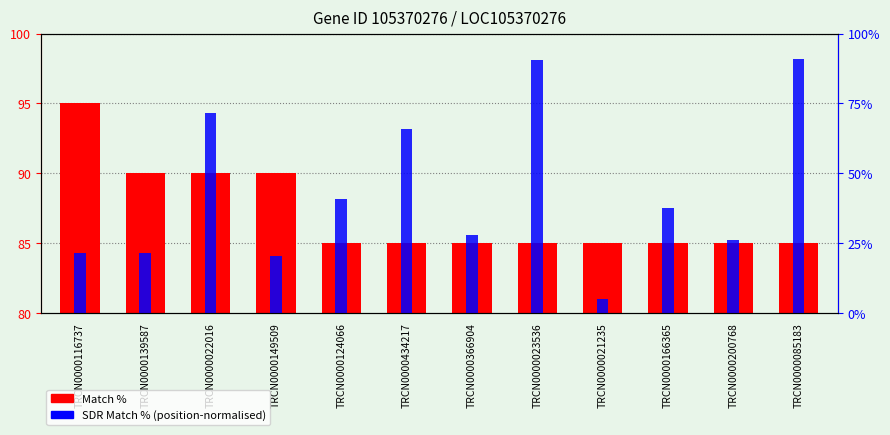

What is the value of the SDR Match % (normalised) bar at the 1st from the left?

21.4